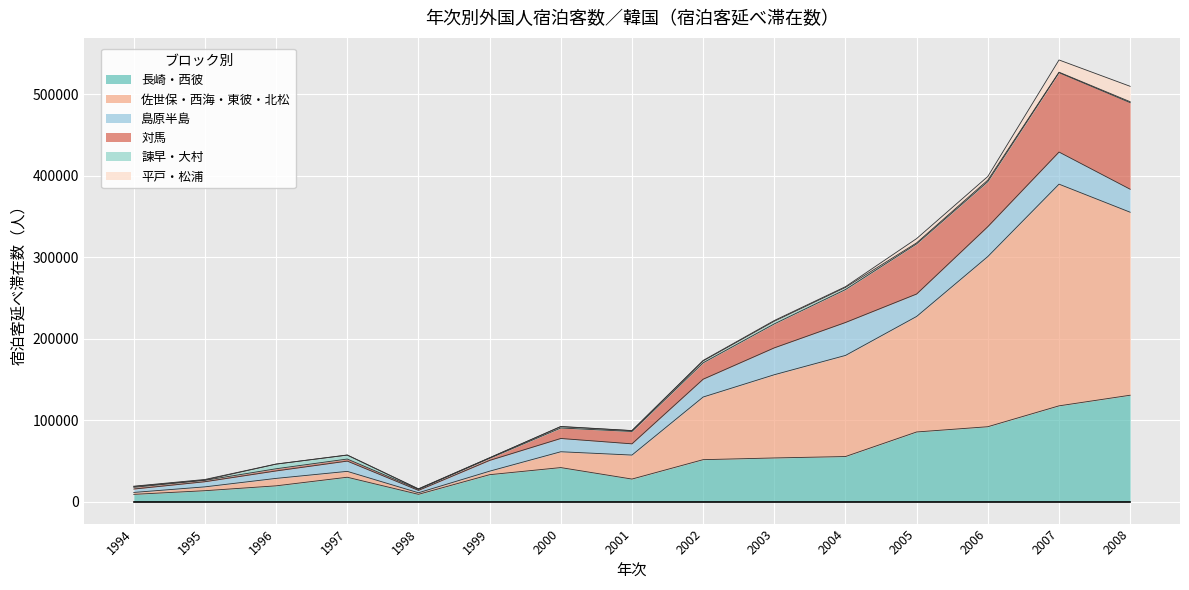

True or false: 長崎・西彼 has a value of 11912 at 1996.

False